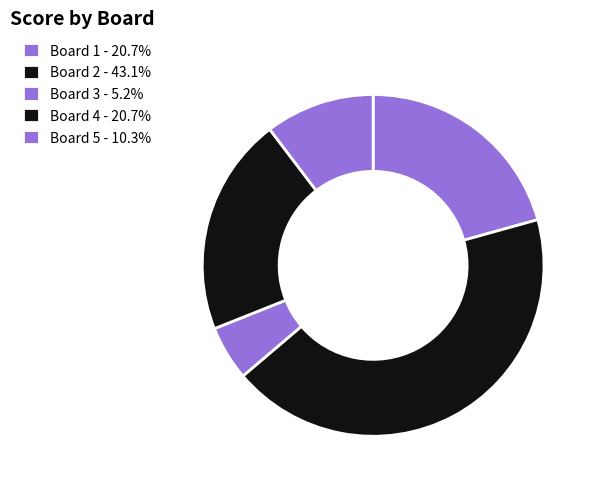

Rank the categories by value from highest to lowest.

Board 2, Board 1, Board 4, Board 5, Board 3